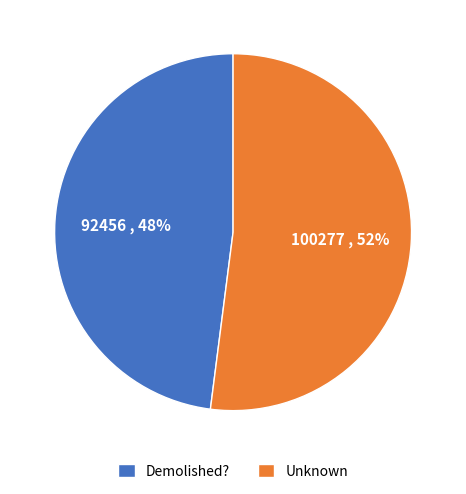

To the nearest percent, what is the average slice percentage?

50%